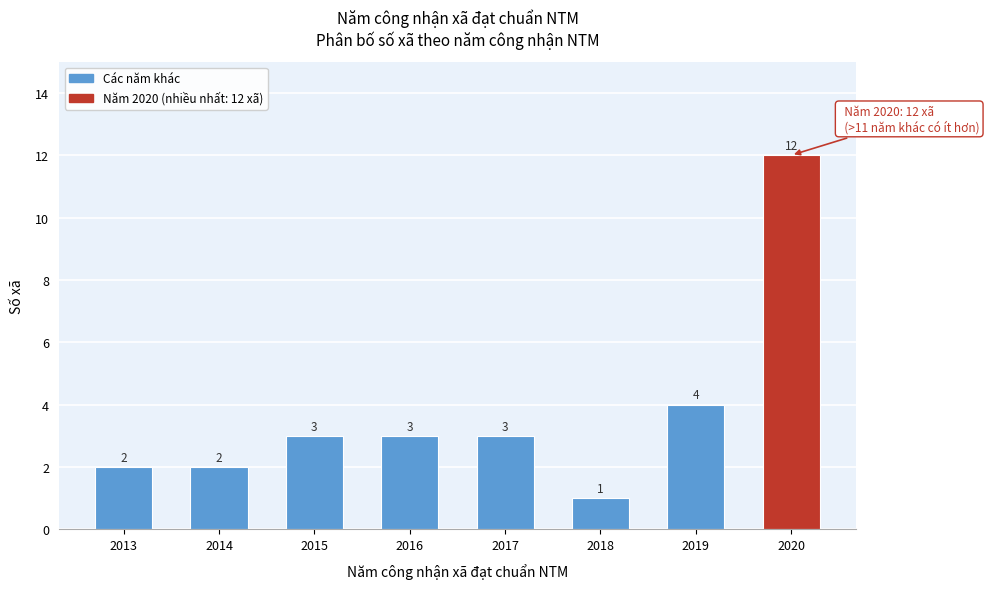

Reading left to right, transcribe all the data shown in this chart.

2	2	3	3	3	1	4	12